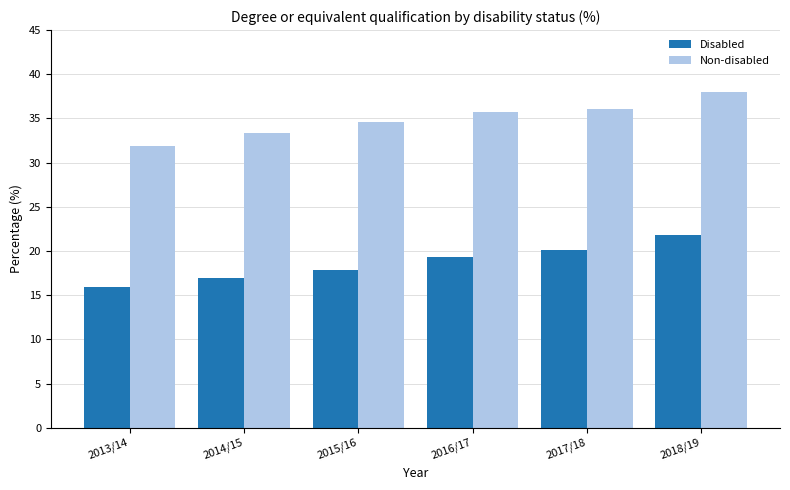

What is the difference between the highest and lowest values at 2013/14?

16.0